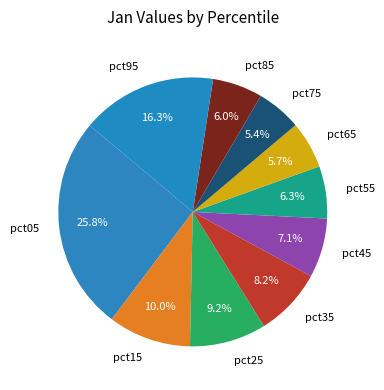

Does any single category account for the majority?

No